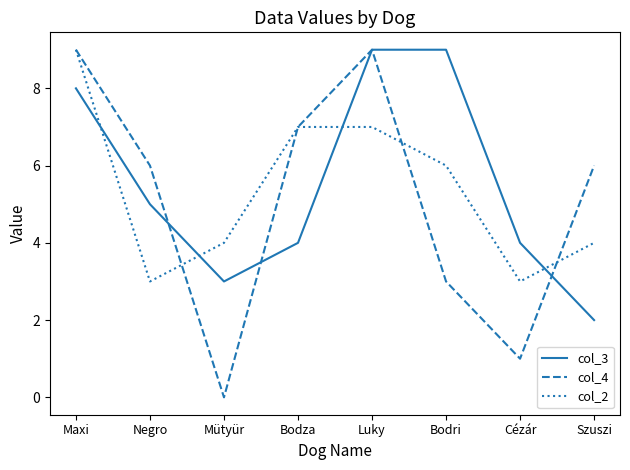

What is the difference between the maximum and minimum values in the col_3 series?

7